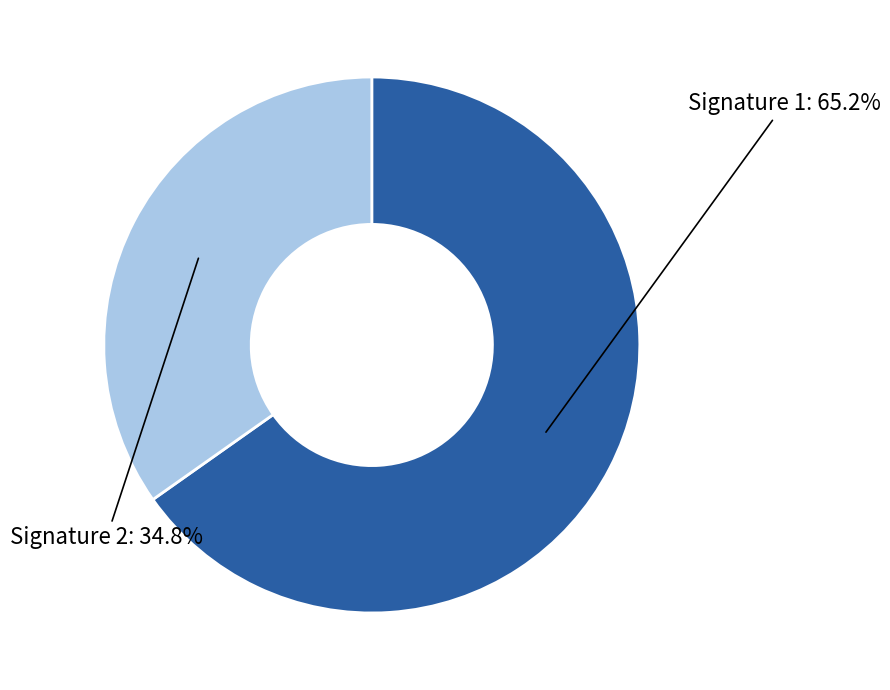

Between Signature 1 and Signature 2, which is larger?

Signature 1